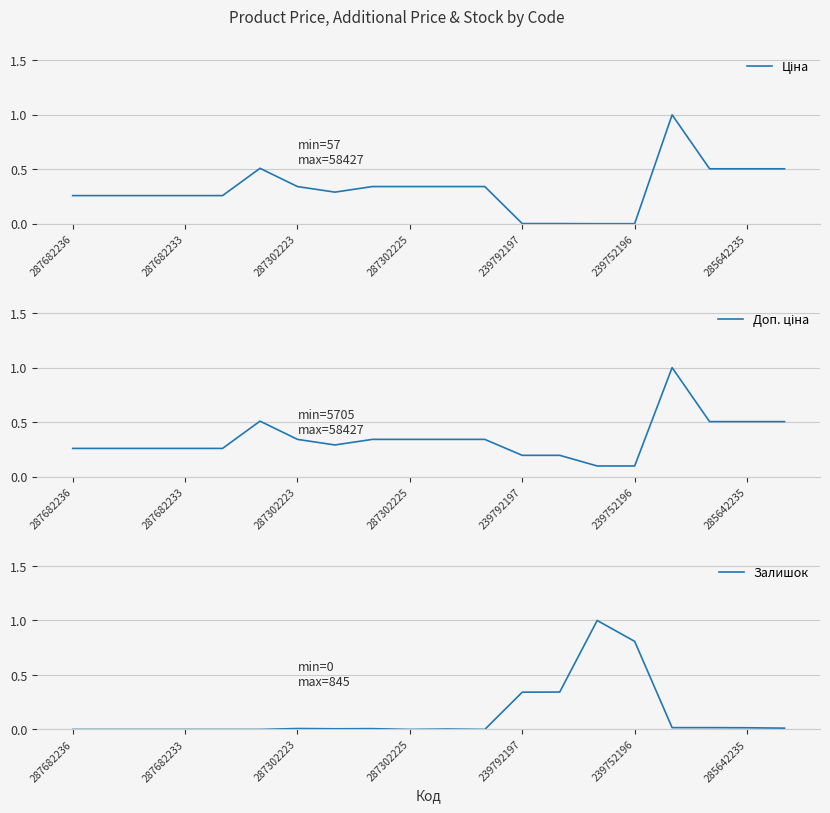

Rank the series at 7 from lowest to highest value.

Залишок, Ціна, Доп. ціна